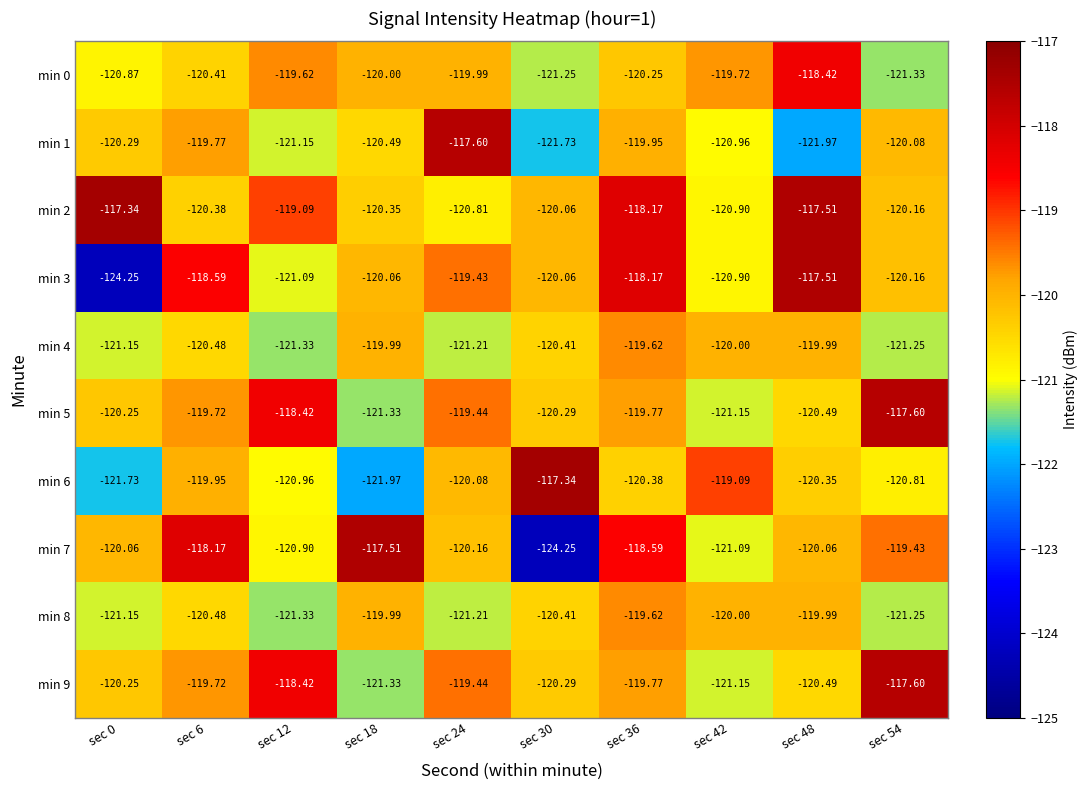

Is the value of min 6 at sec 6 greater than the value of min 2 at sec 12?

No